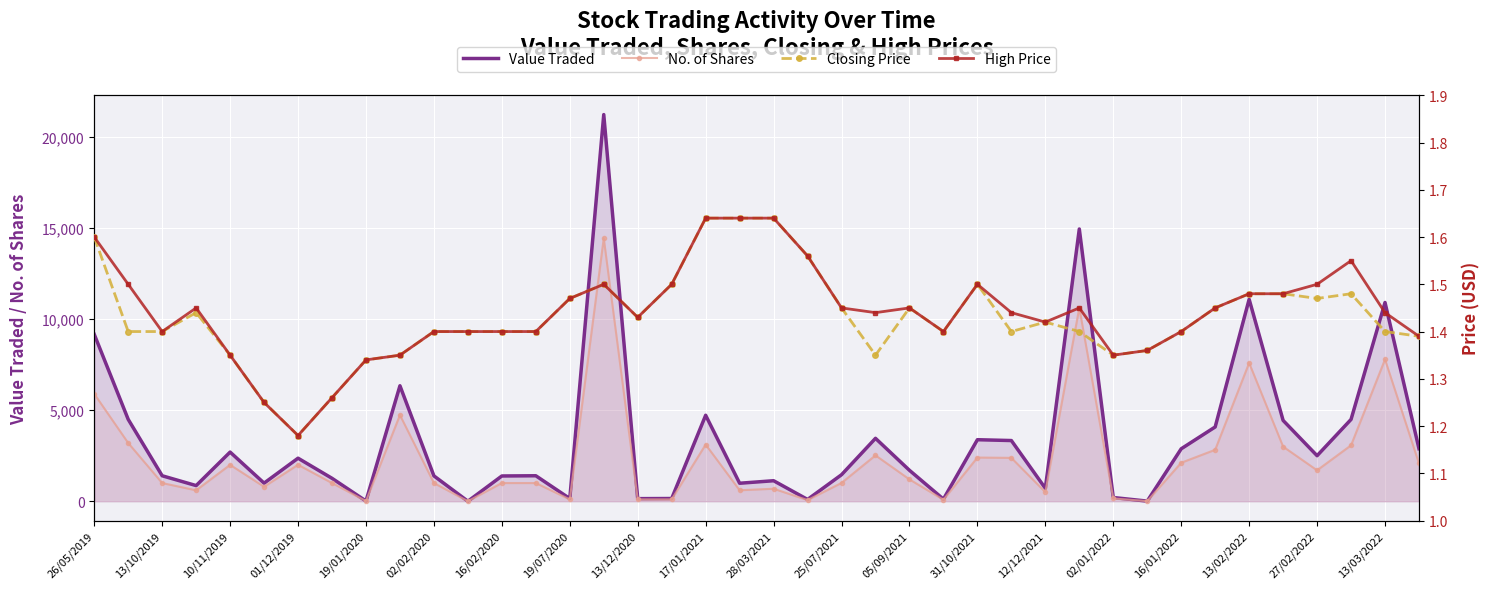

How many data points does each series have?

40